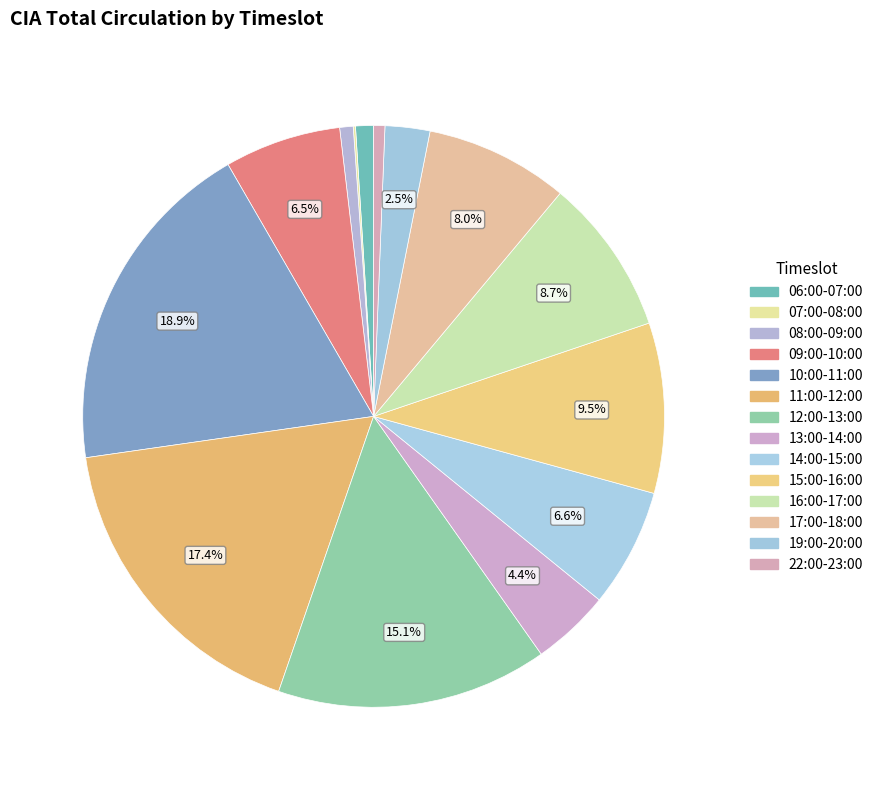

To the nearest percent, what is the combined percentage of 12:00-13:00 and 11:00-12:00?

33%